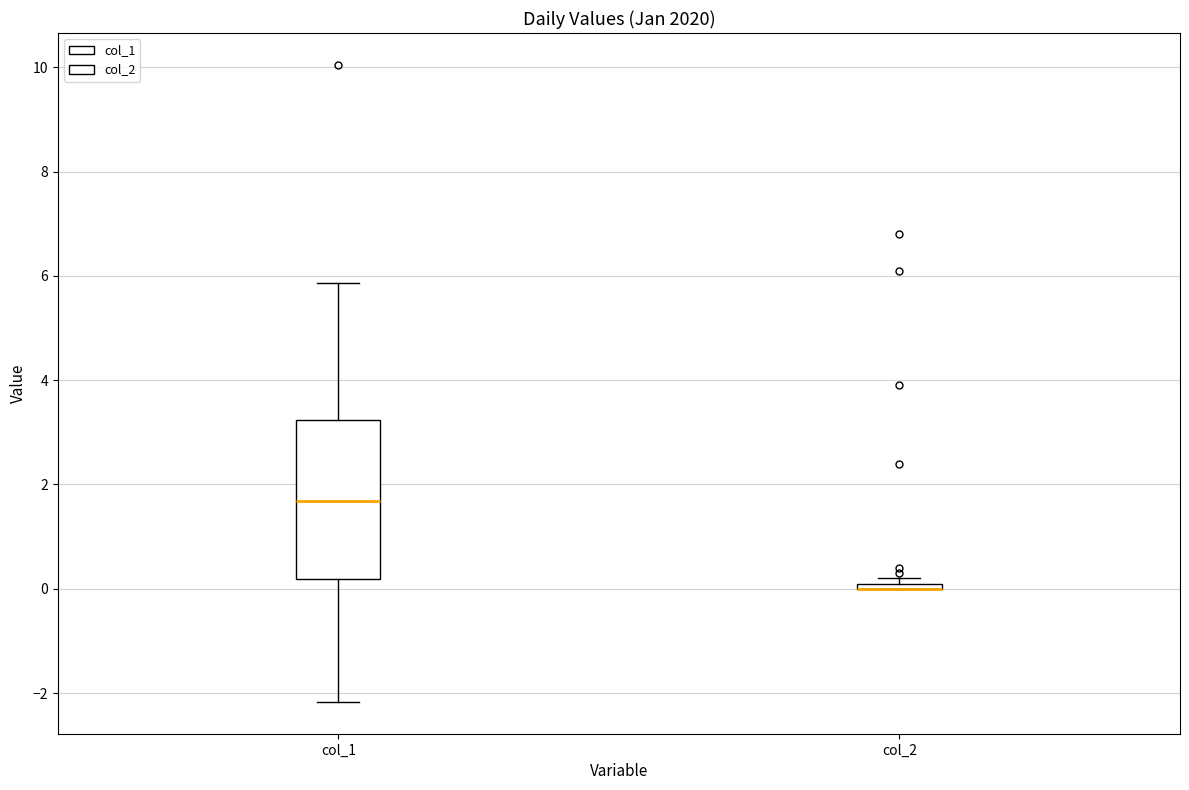

Comparing the boxes themselves (not the whiskers), which one is the tallest?

col_1